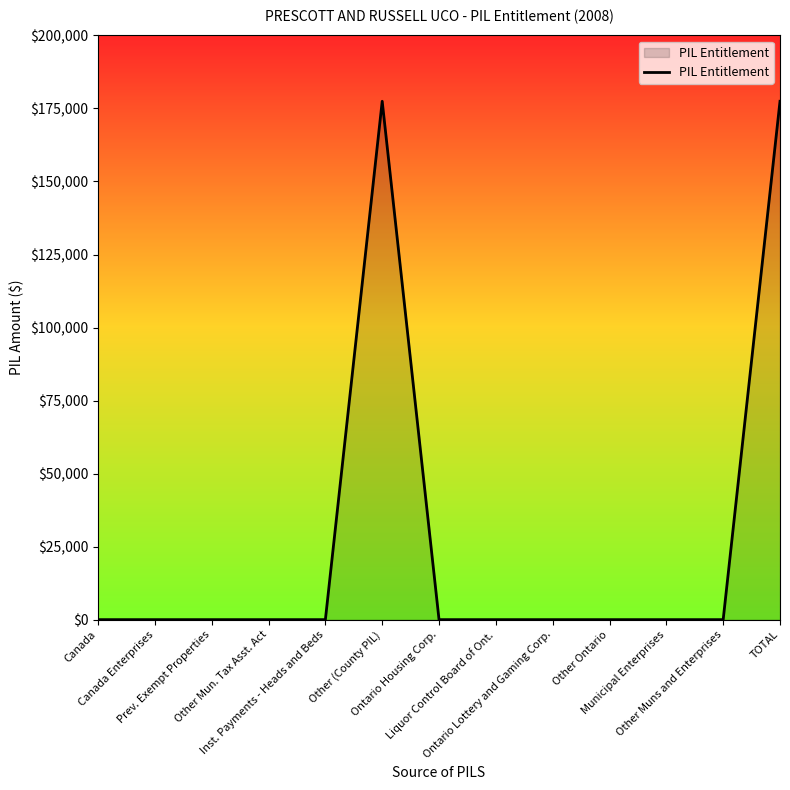

What is the difference between the maximum and minimum values?

177460